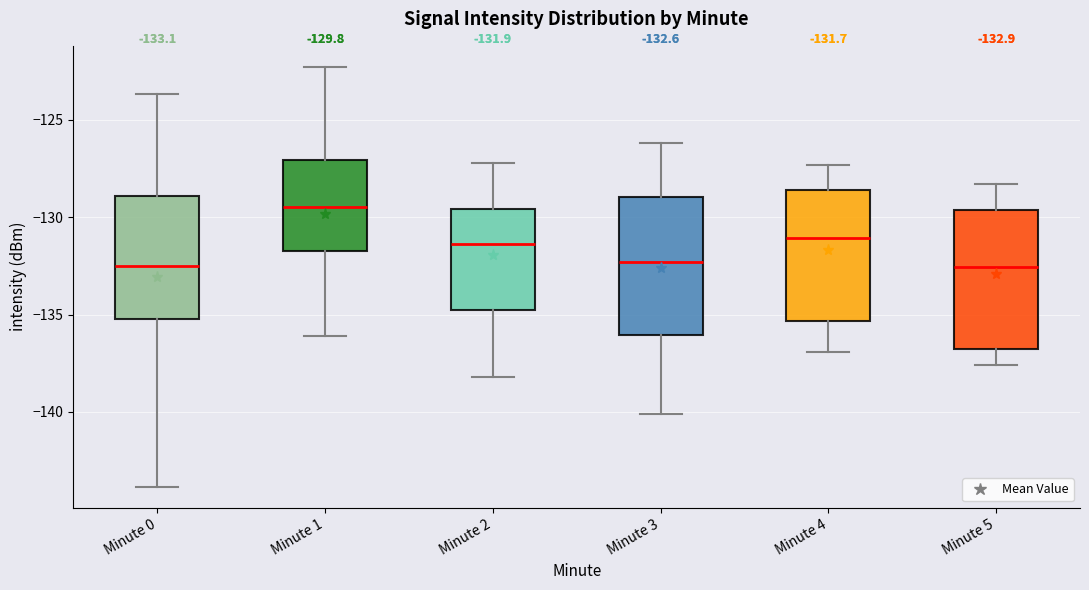

Which box has the highest median line?

Minute 1